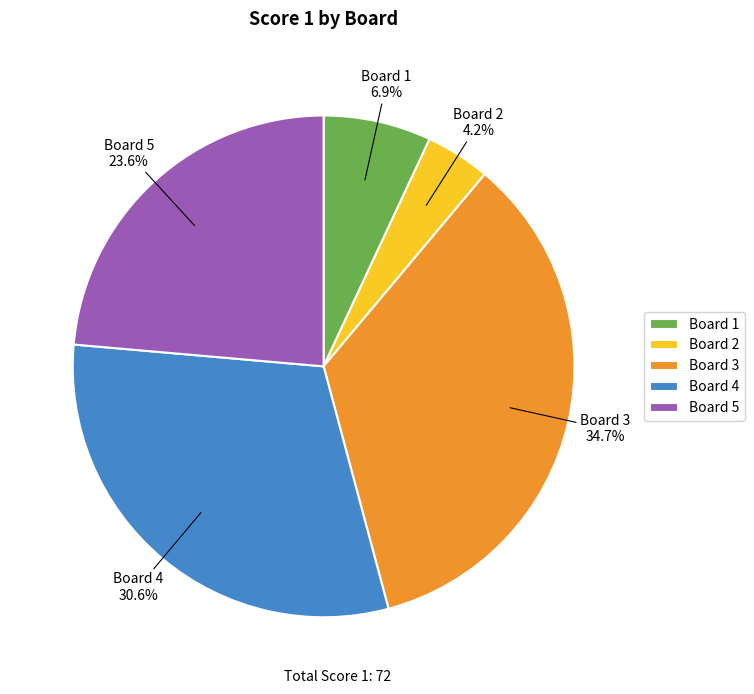

Rank the categories by value from lowest to highest.

Board 2, Board 1, Board 5, Board 4, Board 3